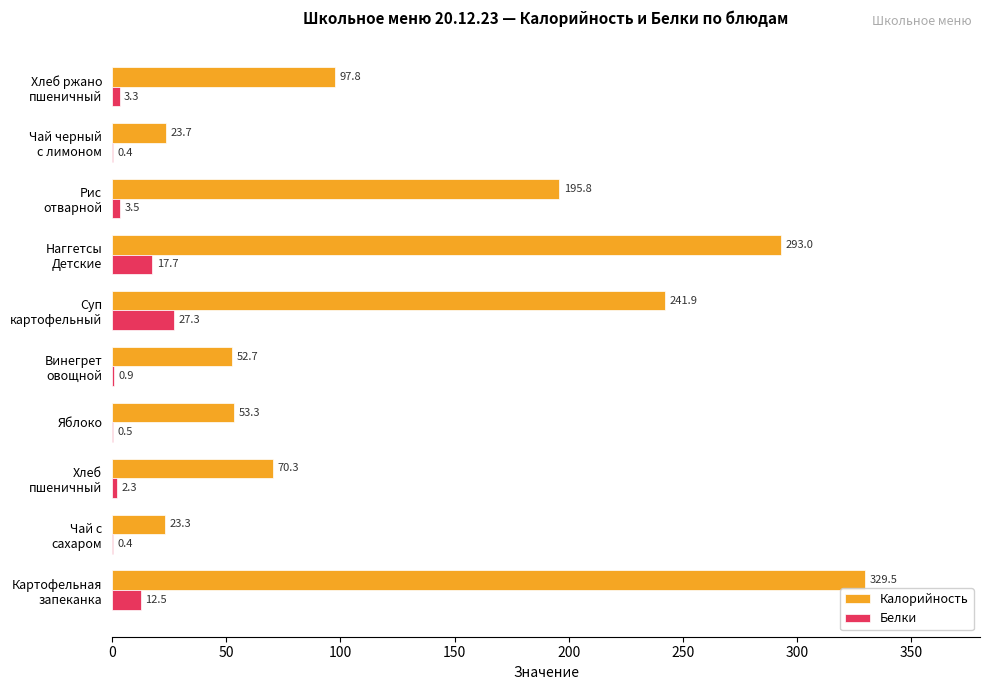

What is the sum of all Калорийность values?

1381.3